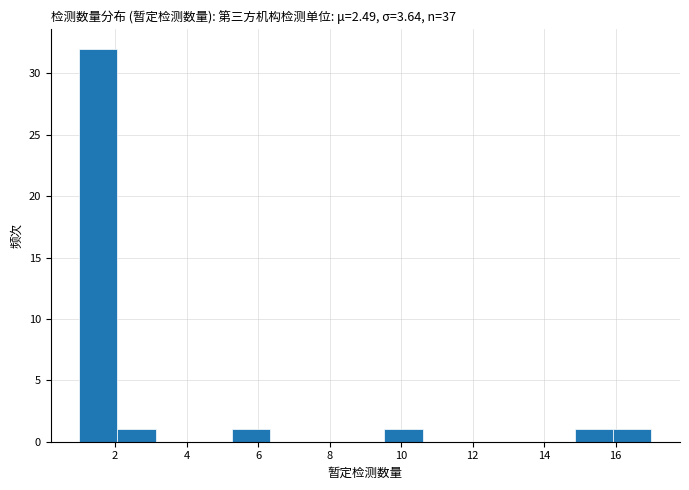

Reading left to right, transcribe this chart: for each bar, give the range it covers on the x-axis and its height. Neither the bar edges nor the heights are printed on the chart, so give them approximately, as read against the axes.

1.0 to 2.0: 32
2.0 to 3.2: 1
3.2 to 4.2: 0
4.2 to 5.2: 0
5.2 to 6.4: 1
6.4 to 7.4: 0
7.4 to 8.4: 0
8.4 to 9.6: 0
9.6 to 10.6: 1
10.6 to 11.6: 0
11.6 to 12.8: 0
12.8 to 13.8: 0
13.8 to 14.8: 0
14.8 to 16.0: 1
16.0 to 17.0: 1